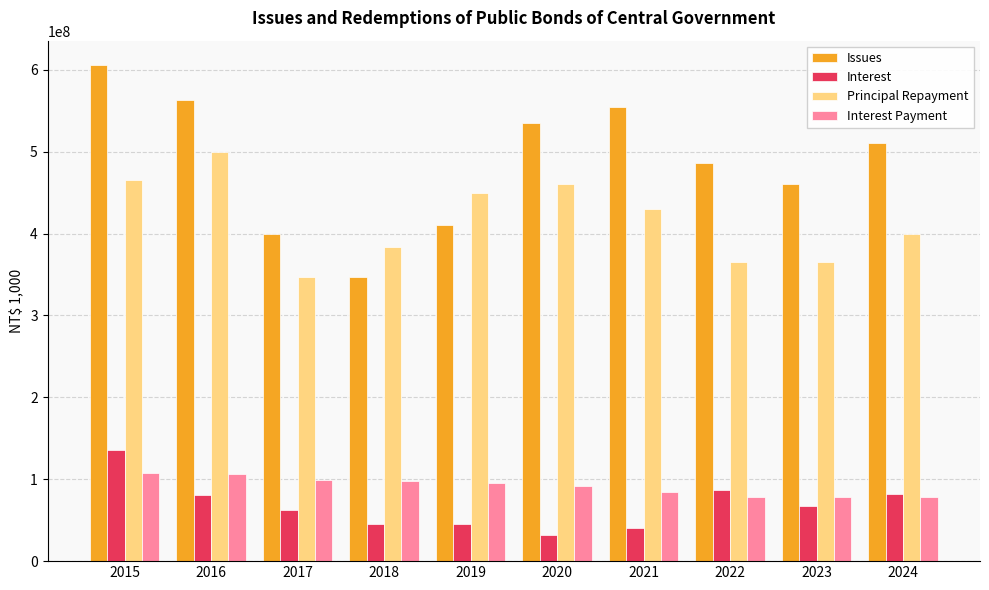

What is the average value of the Principal Repayment series?

416561450